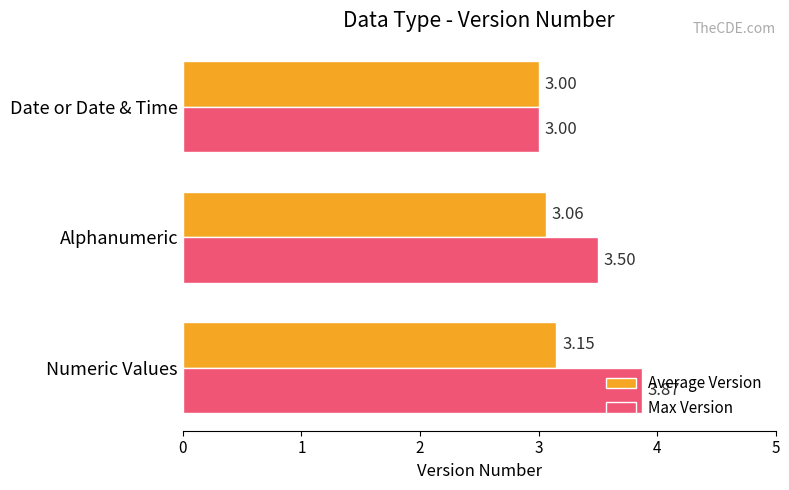

What is the difference between the Max Version values at Alphanumeric and Numeric Values?

0.4